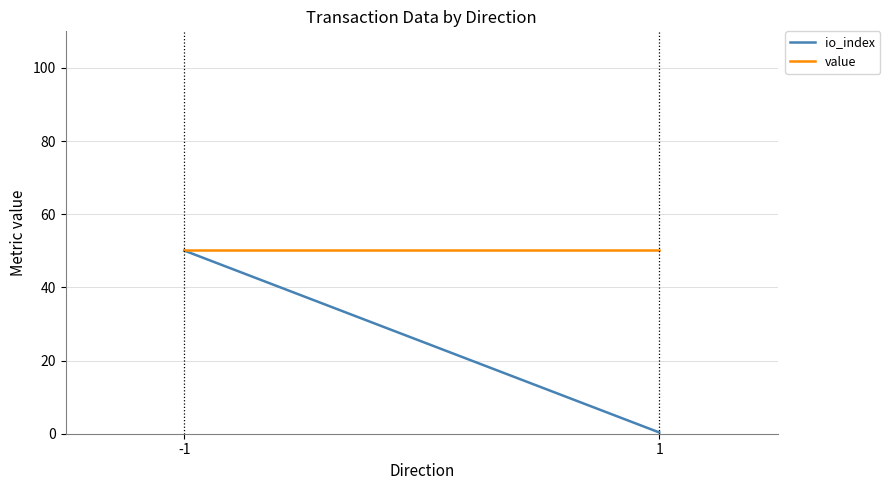

Is it true that io_index equals 0.5 at 1?

False